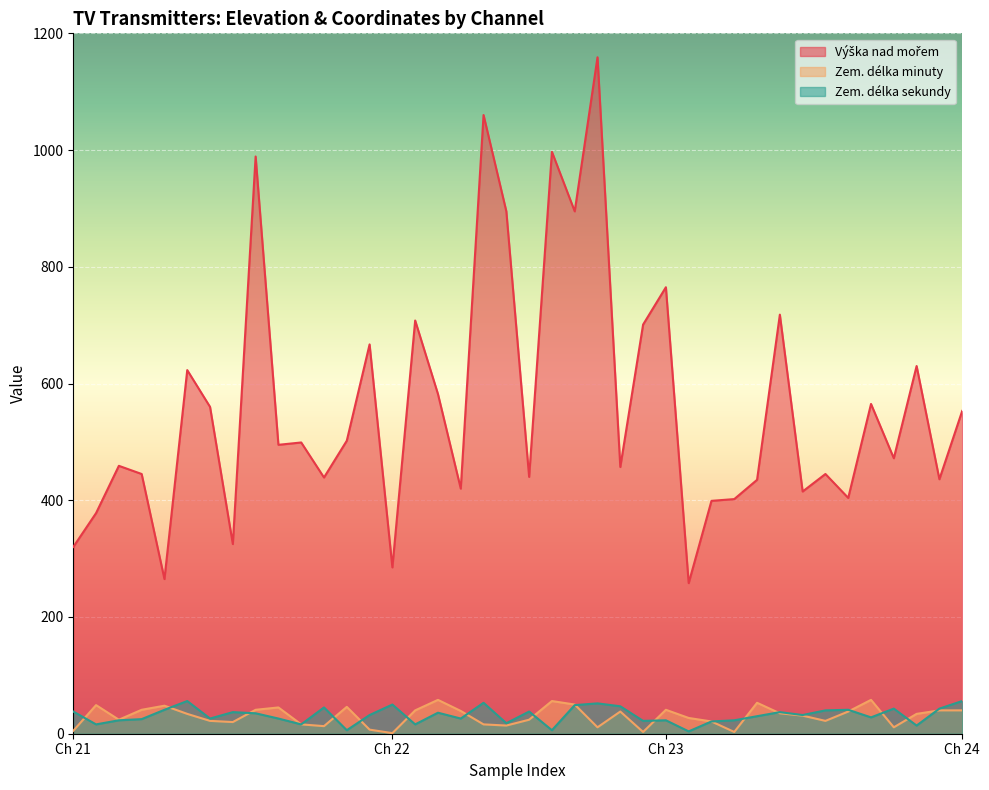

Which series changed the most between 22 and 22?

Výška nad mořem